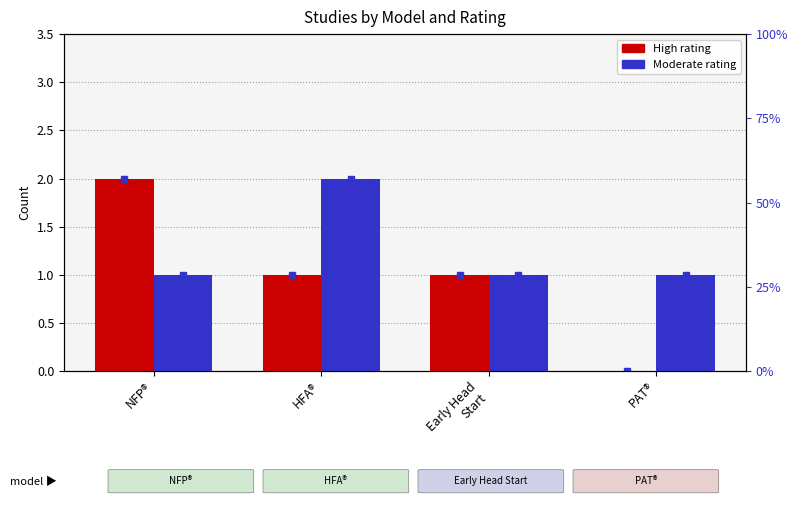

How many positive values does the High series have?

3